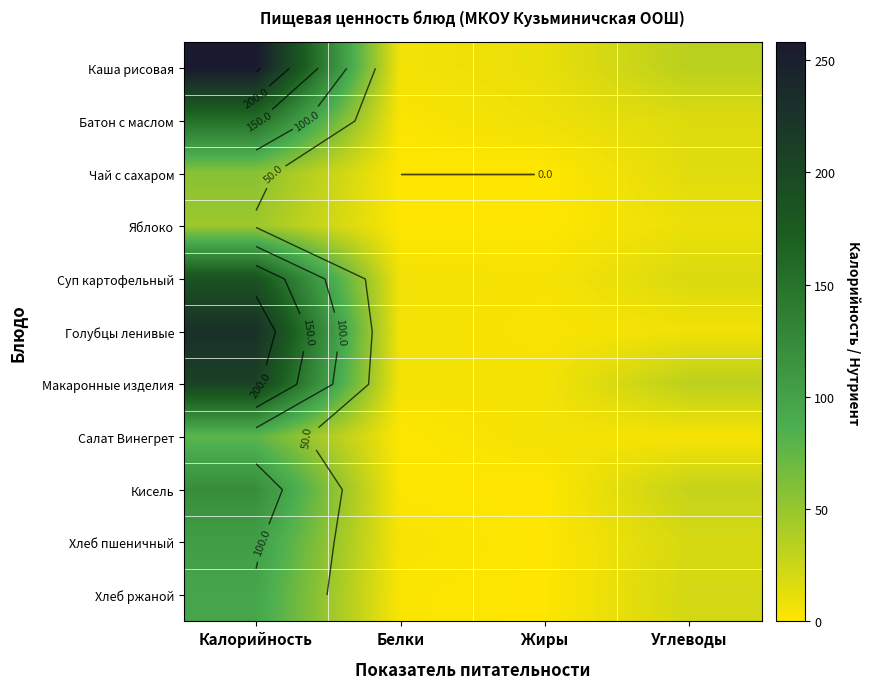

Is it true that Яблоко equals 0.4 at Жиры?

True